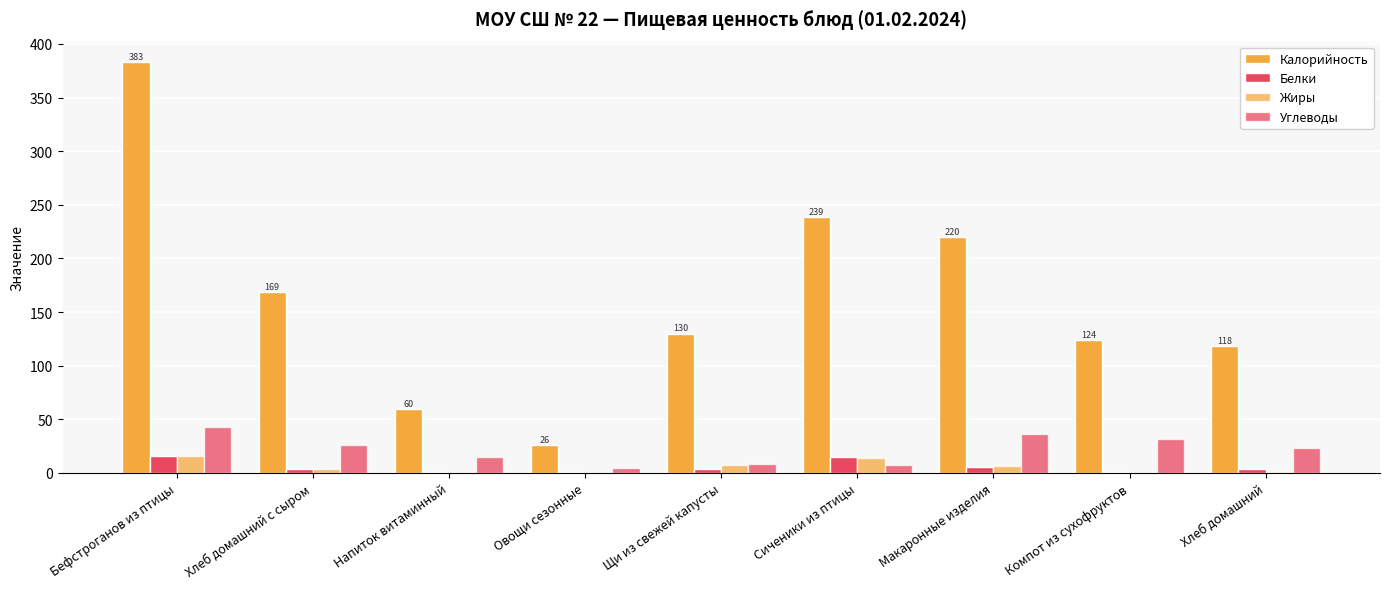

How many data points in Углеводы are above 23?

5